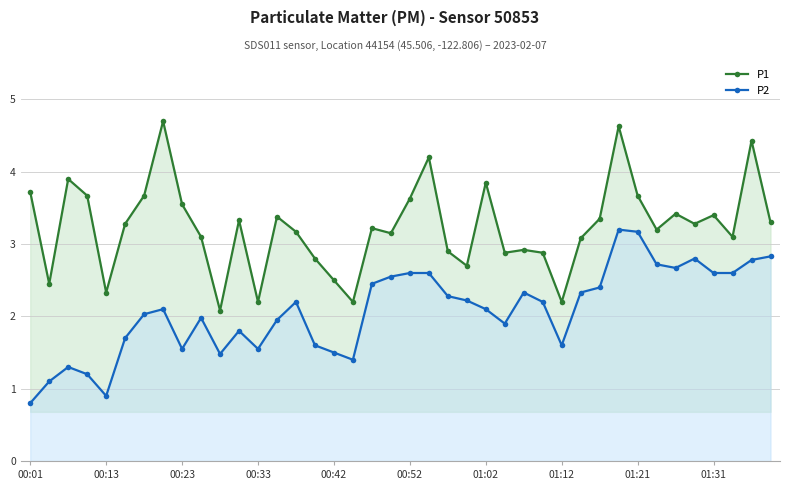

What is the minimum value for P1?

2.1